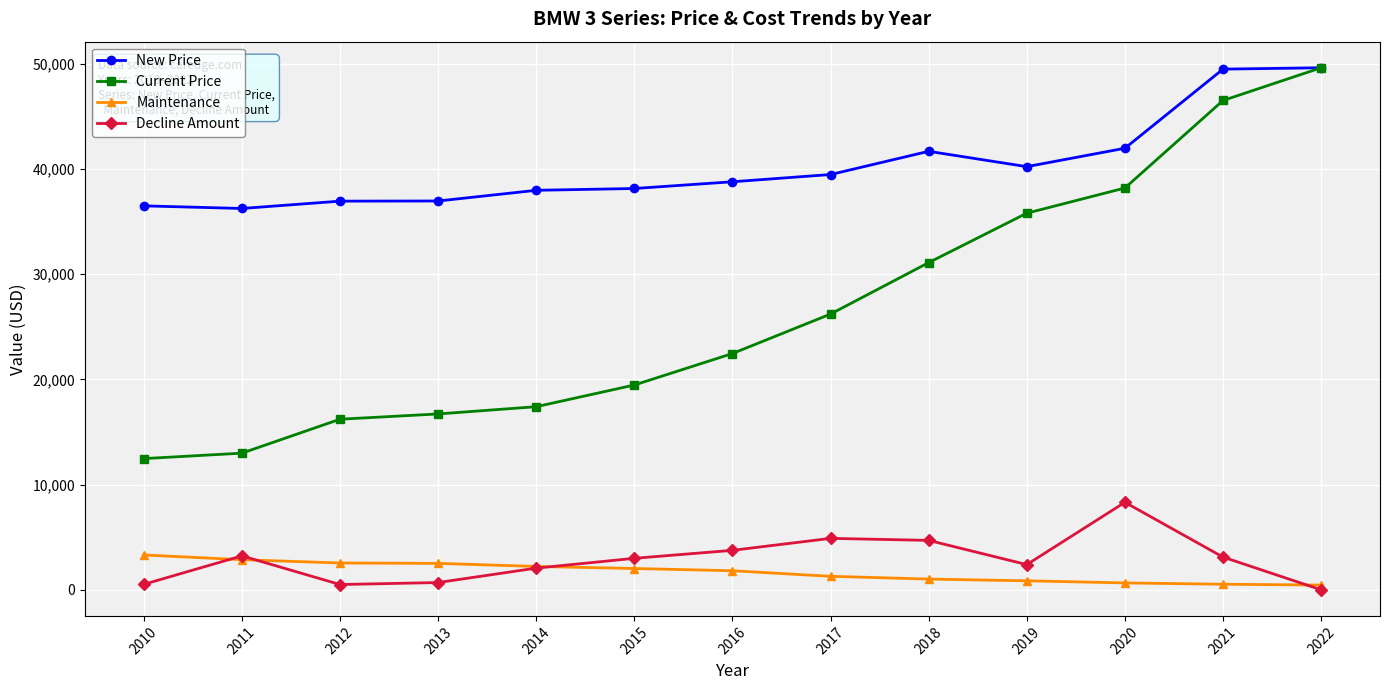

True or false: Current Price and Maintenance intersect in this chart.

False